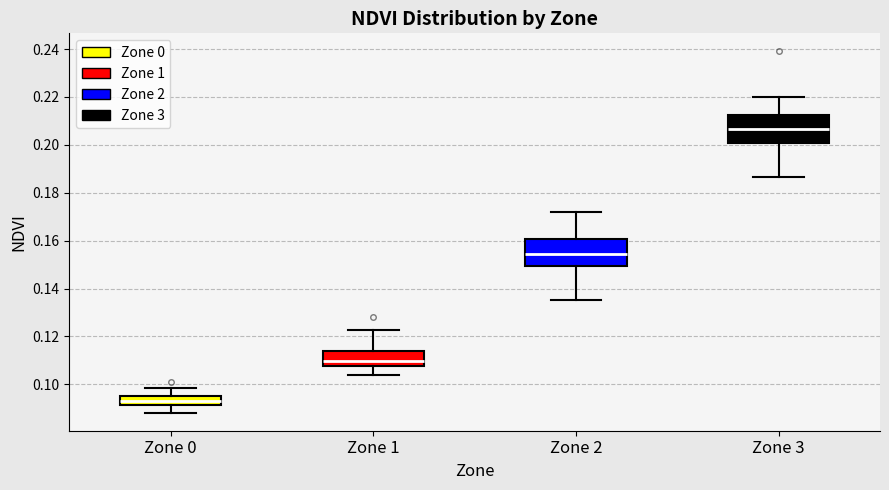

Reading left to right, transcribe this box plot: for each box, give where its median line is, the range the box spans, and where its two whiskers end, as read against the y-axis. The values are not printed on the chart, so give them approximately, as read against the axis.

Zone 0: median 0.094, box 0.092 to 0.096, whiskers 0.088 to 0.098
Zone 1: median 0.110, box 0.108 to 0.114, whiskers 0.104 to 0.122
Zone 2: median 0.154, box 0.150 to 0.160, whiskers 0.136 to 0.172
Zone 3: median 0.206, box 0.200 to 0.212, whiskers 0.186 to 0.220